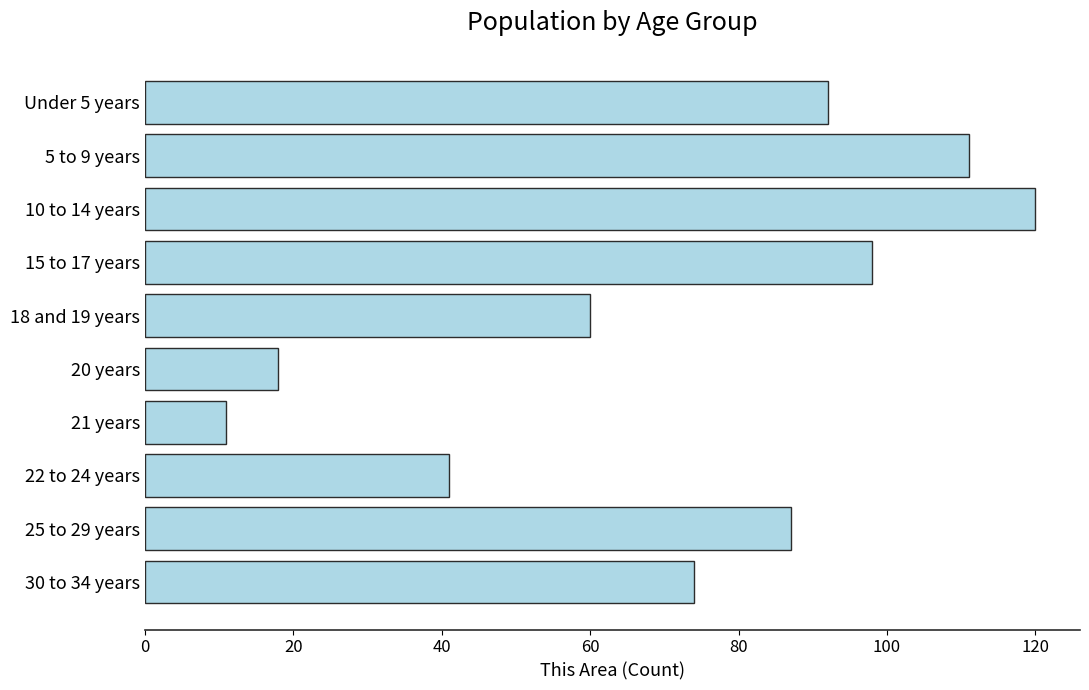

How many data points does each series have?

10